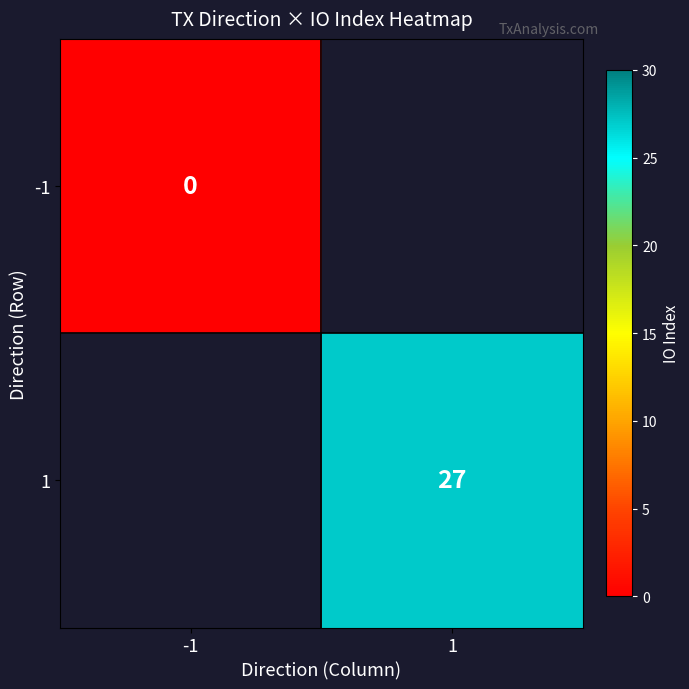

Is it true that 1 equals 27.0 at 1?

True